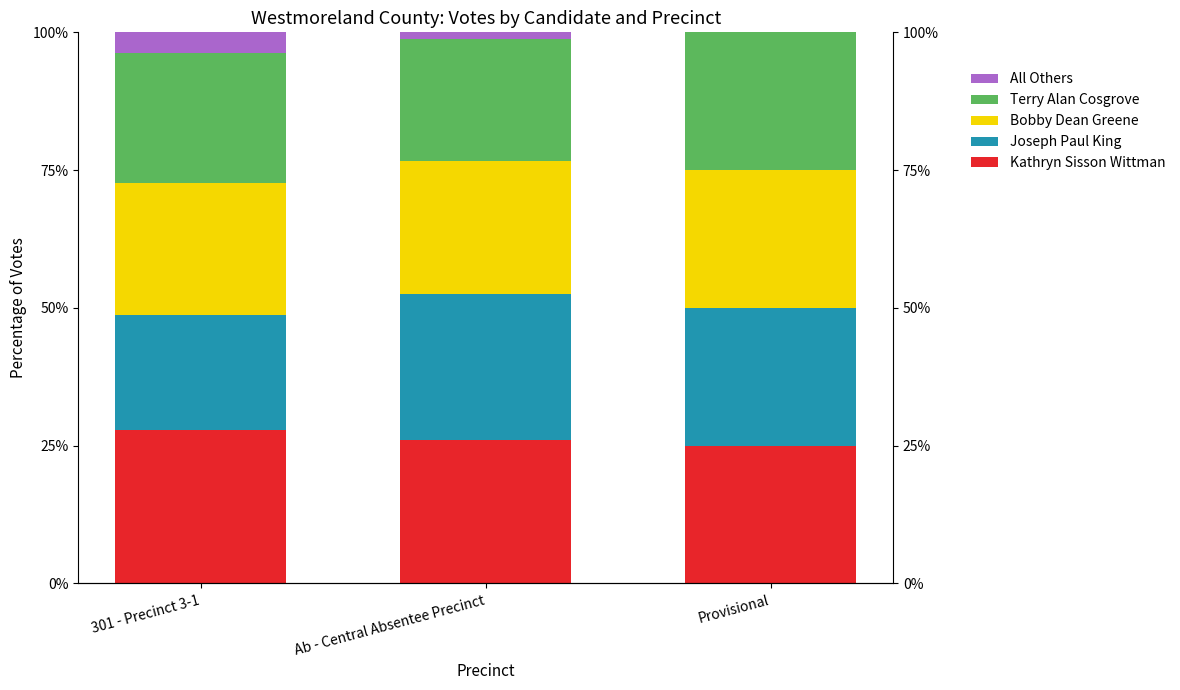

The value of All Others at Ab - Central Absentee Precinct is 1.2. True or false?

True